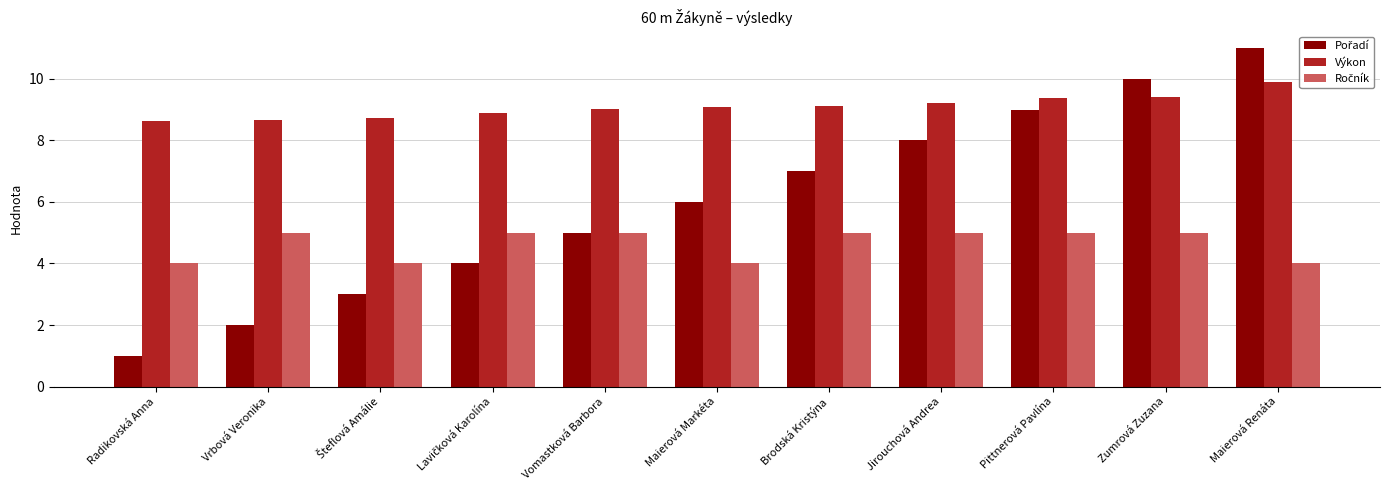

What is the spread (max minus min) of values at Vrbová Veronika?

6.7